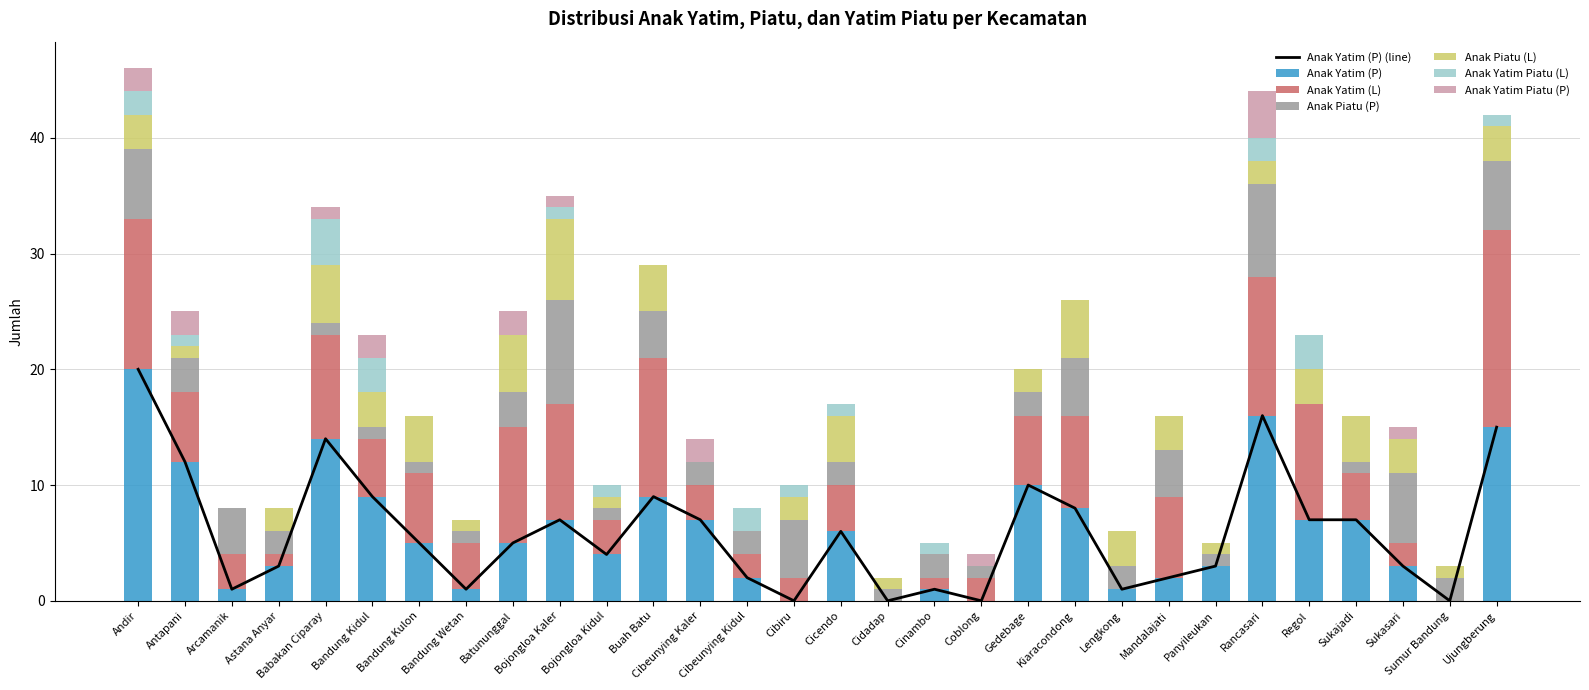

What is the total value across all series at Bandung Wetan?

7